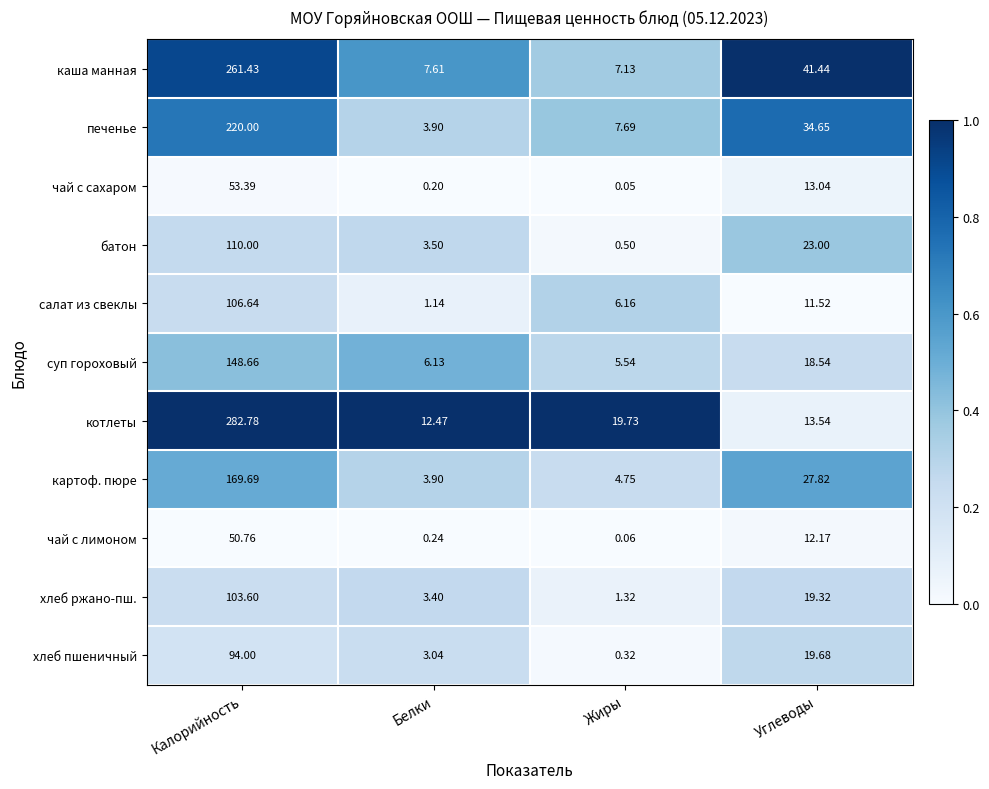

Which category has the highest value in the суп гороховый series?

Калорийность